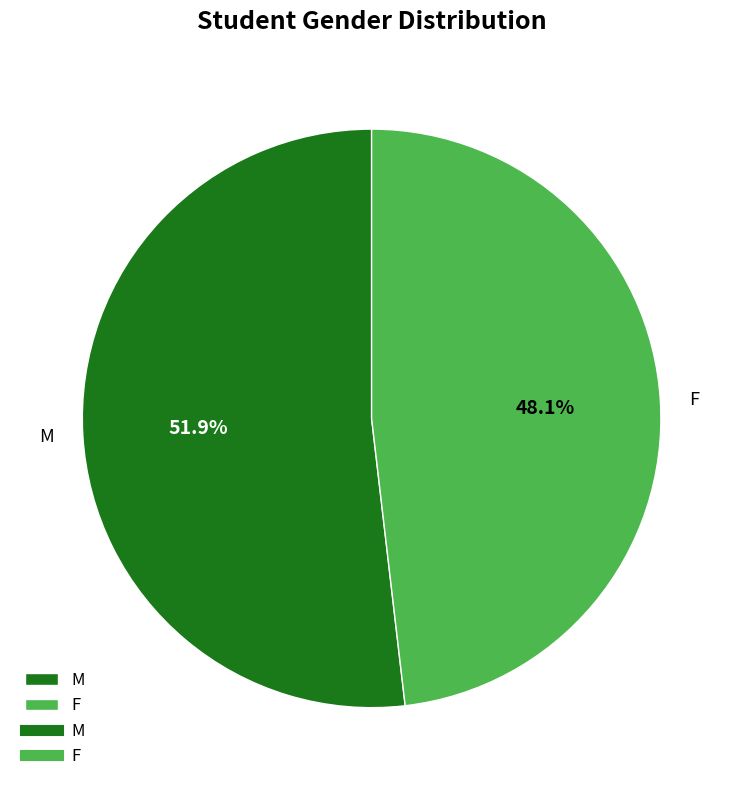

To the nearest percent, what is the difference between the F and M slice percentages?

4%